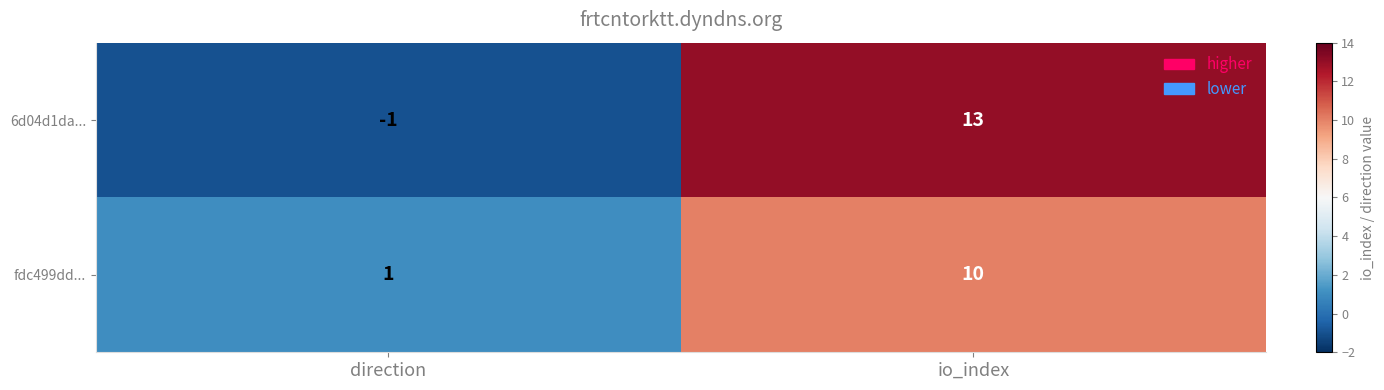

List the series in order of their overall mean, lowest first.

fdc499dd..., 6d04d1da...